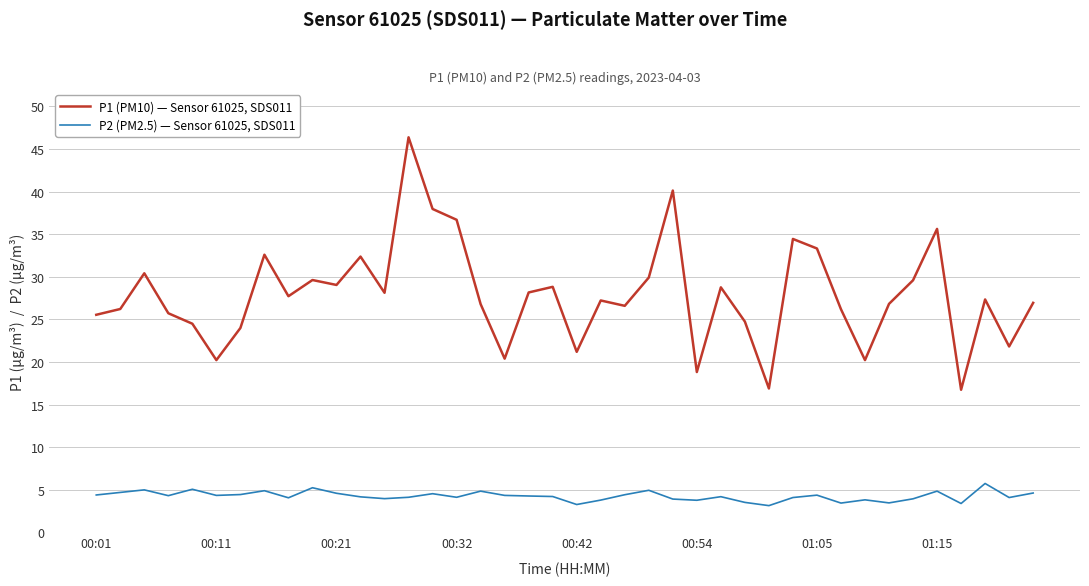

What is the highest value of the P1 (PM10) — Sensor 61025, SDS011 series?

46.4